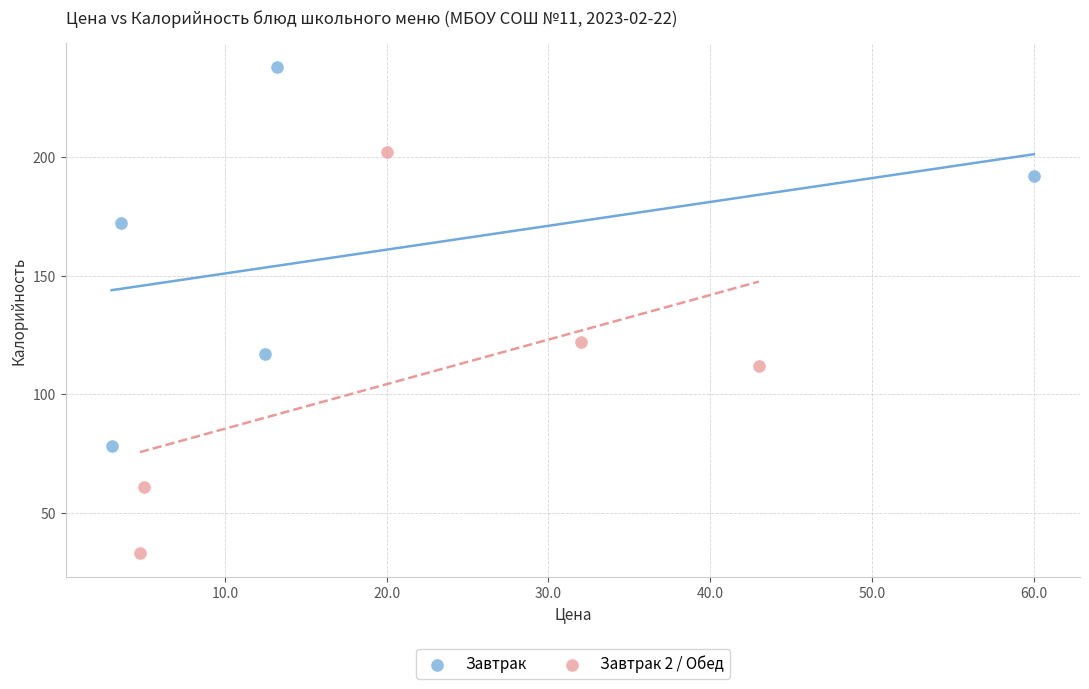

Which series contains the highest Y value?

Завтрак